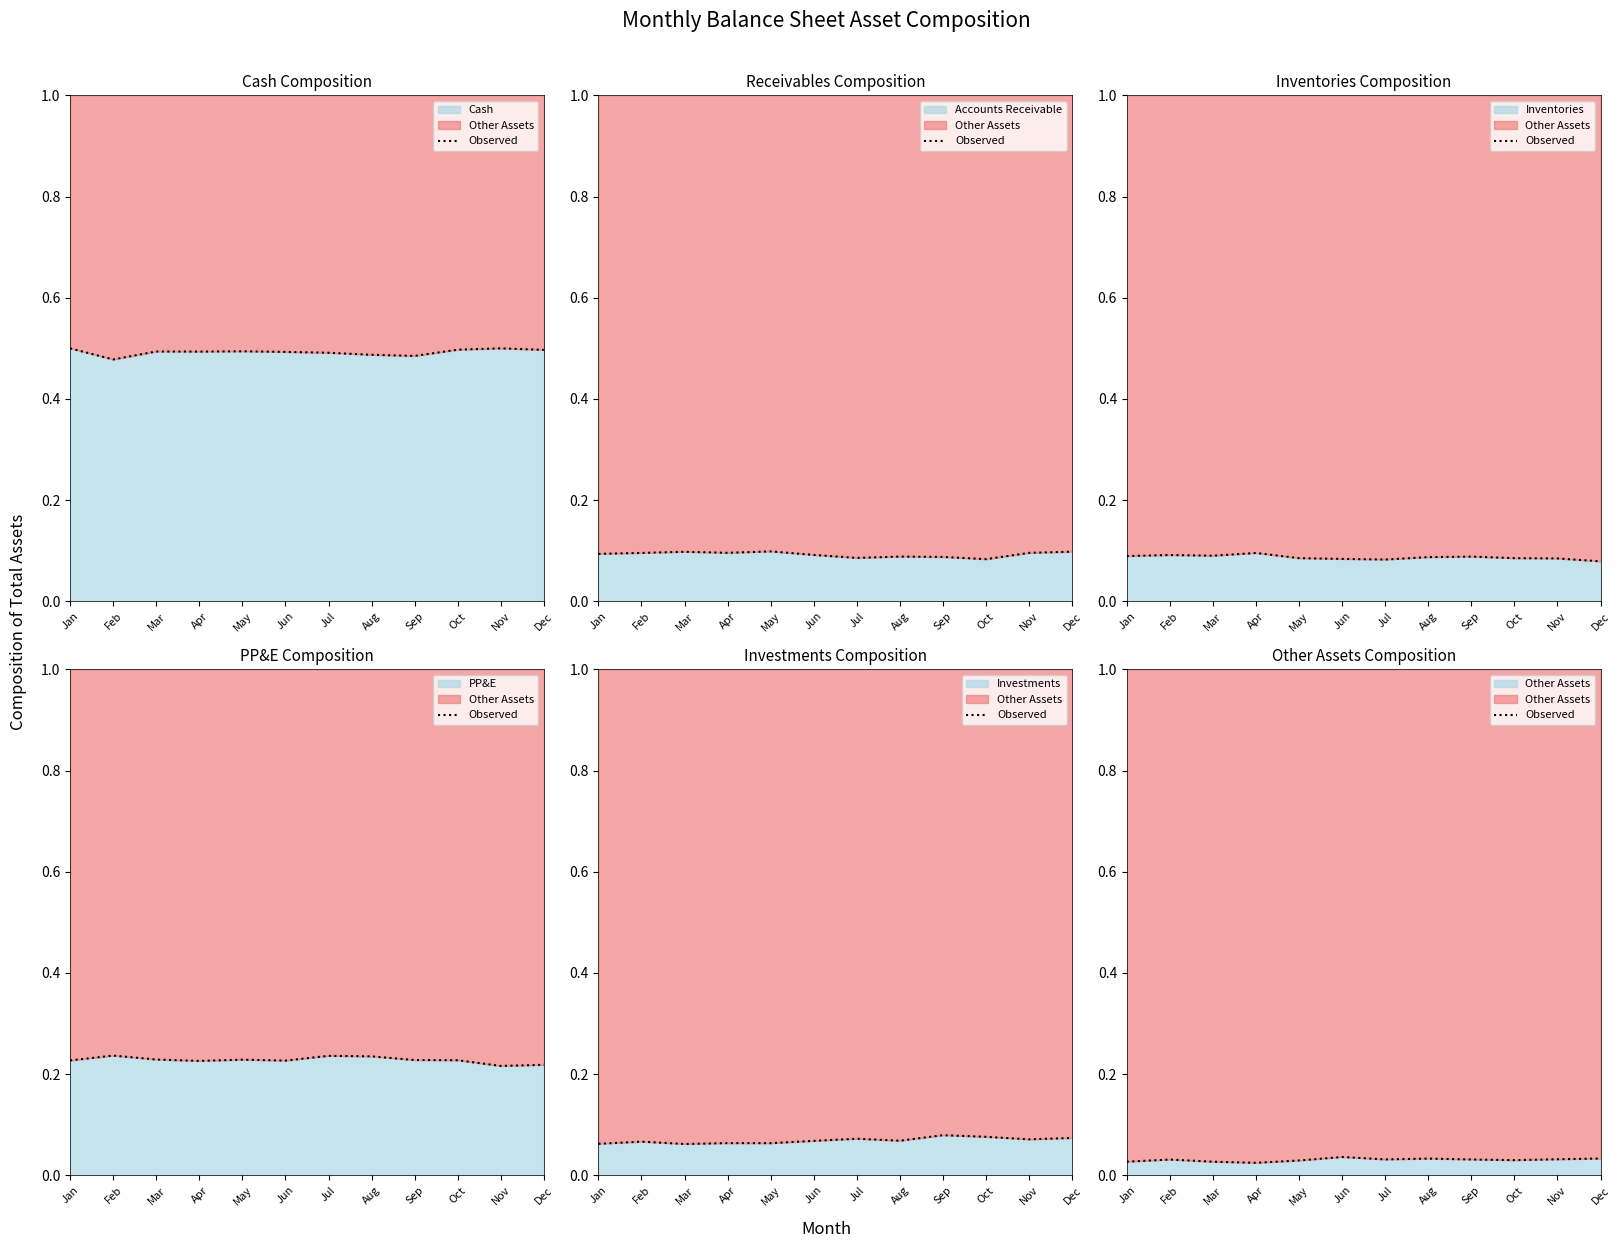

List the labels in order of value, largest first.

Jun, Dec, Aug, Nov, Jul, Sep, Feb, Oct, May, Jan, Mar, Apr